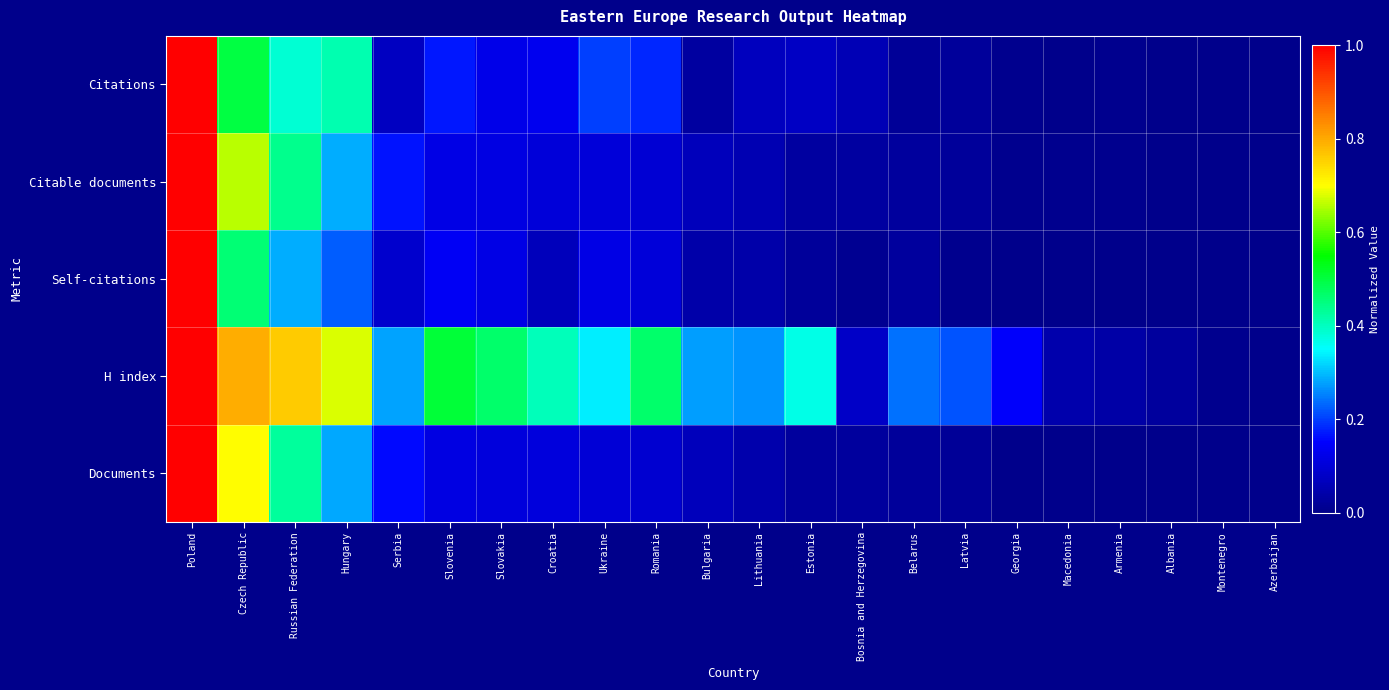

At Slovenia, list the series in order from largest to smallest.

H index, Citations, Self-citations, Citable documents, Documents